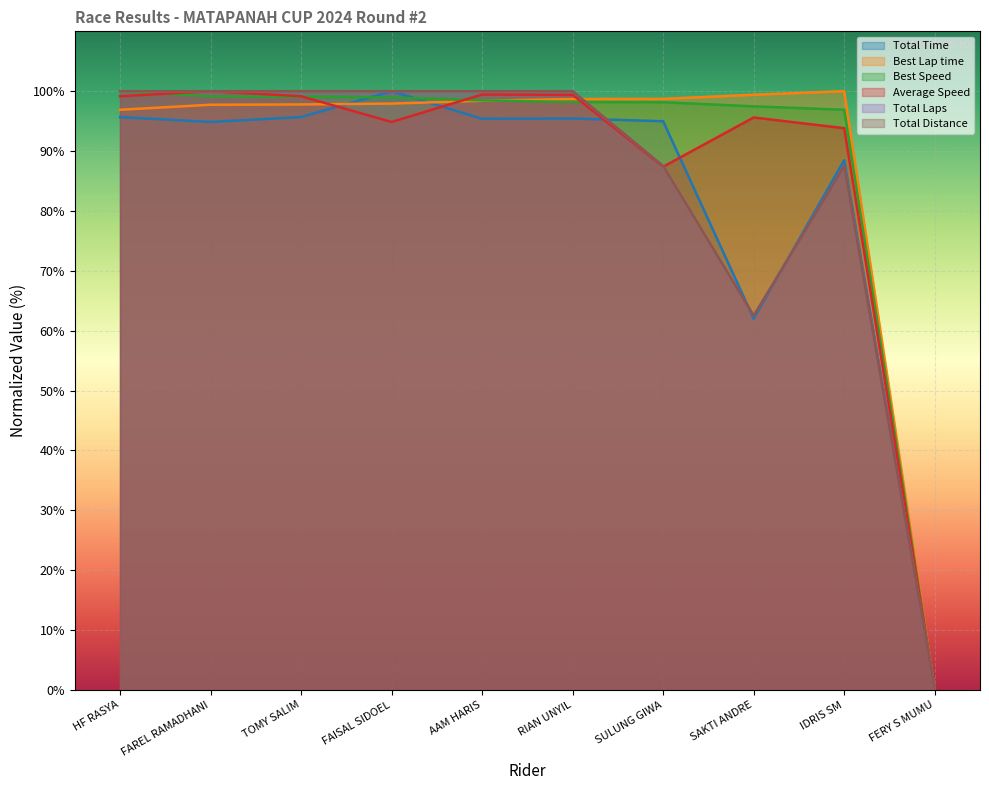

Does the chart display data point markers on the line(s)?

No